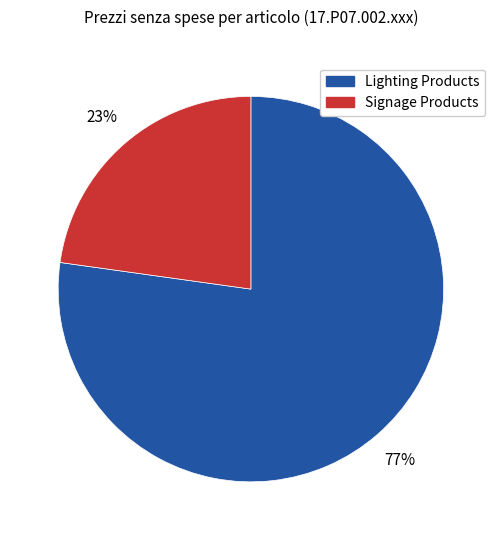

To the nearest percent, what is the average slice percentage?

50%